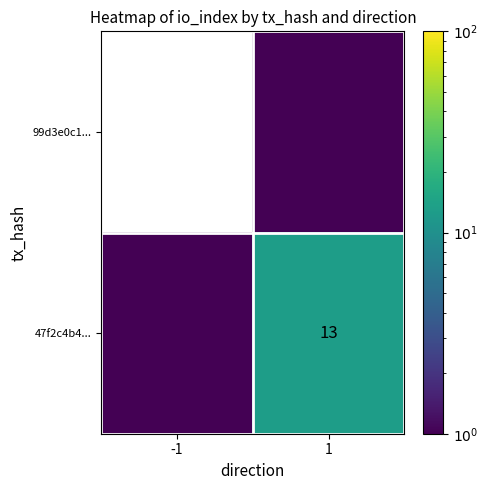

Which has a higher value, -1 or 1?

1